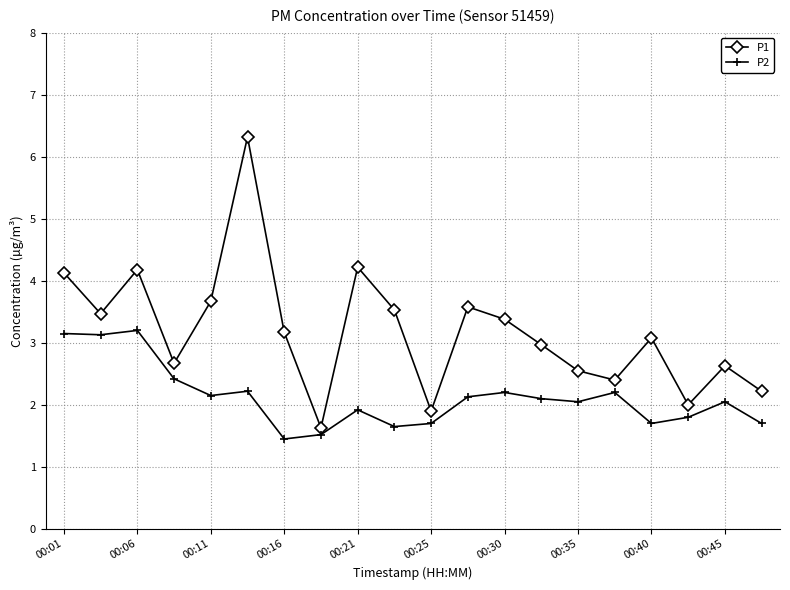

What is the value of the P1 point at the 11th from the left?

1.9